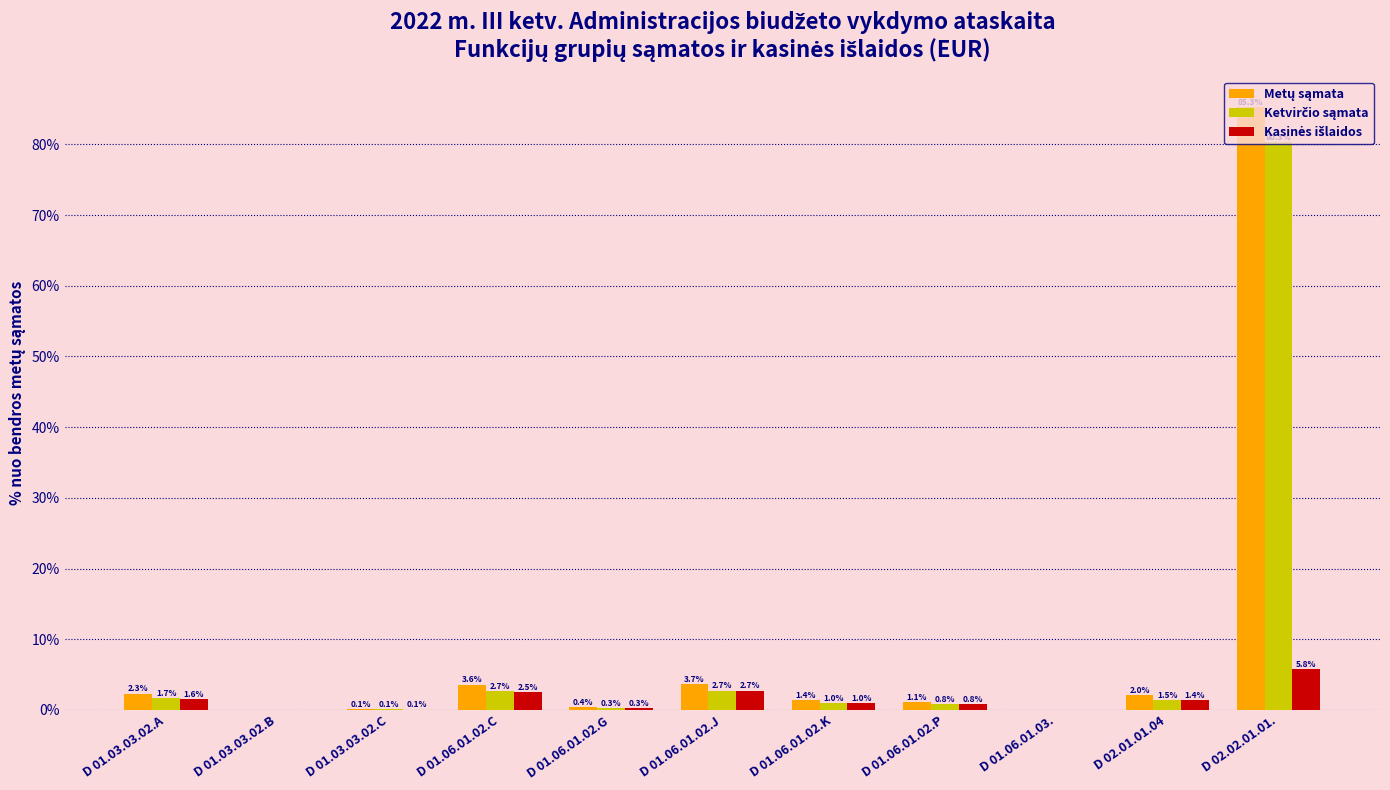

What is the maximum value shown in the chart?

85.3